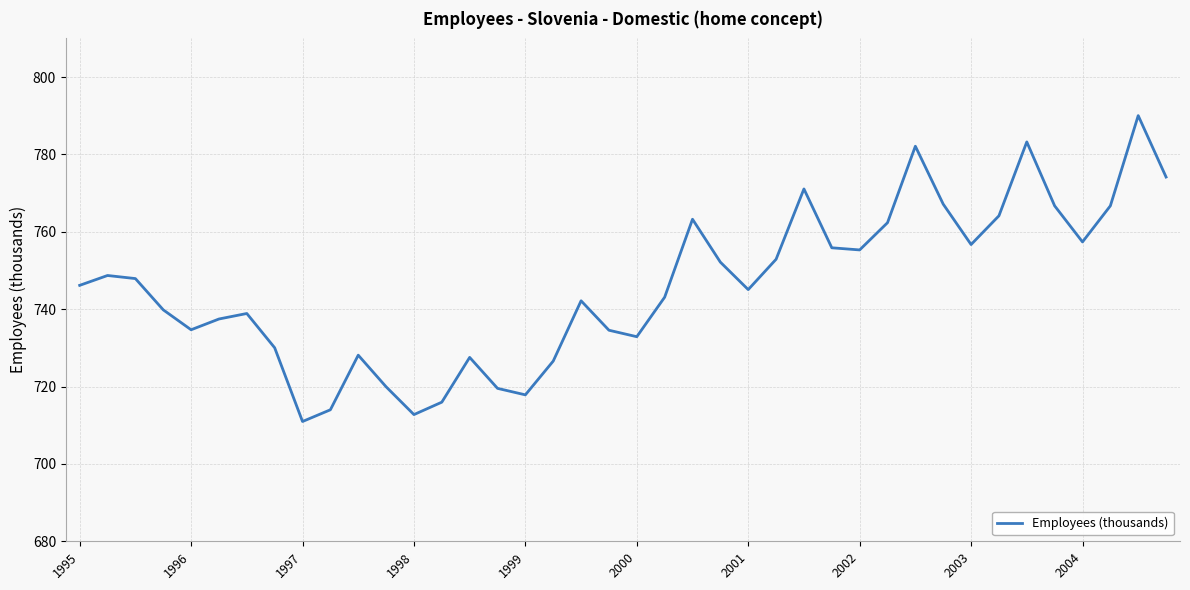

Count the number of values greater than 746.

20